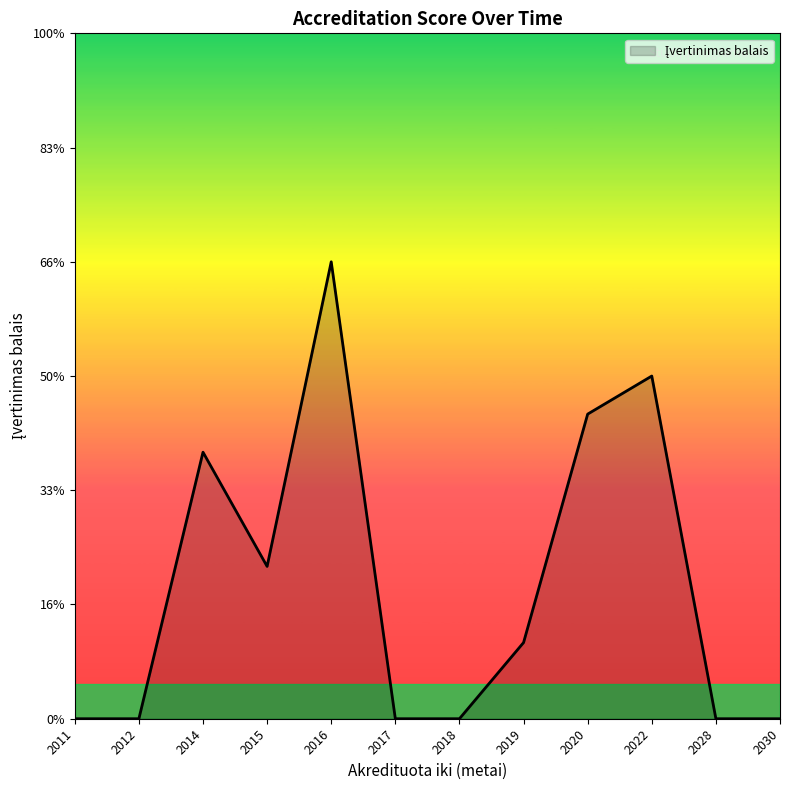

How many distinct data groups are displayed?

1